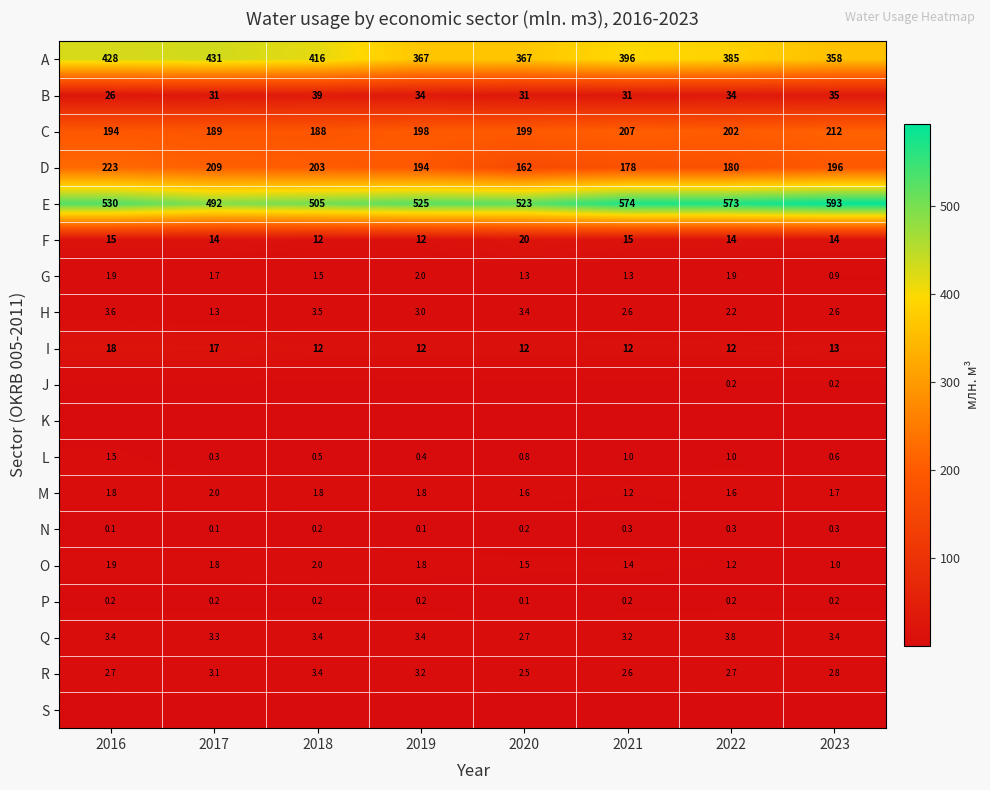

Is the value of P at 2019 greater than the value of Q at 2020?

No